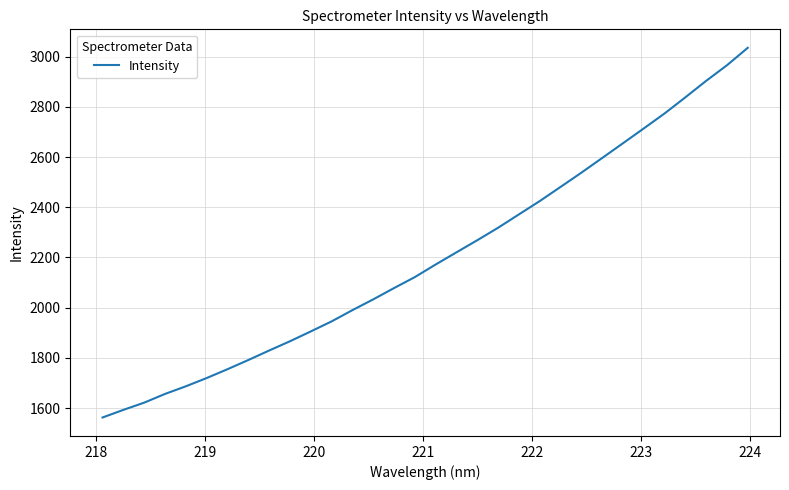

What is the maximum value shown in the chart?

3034.7